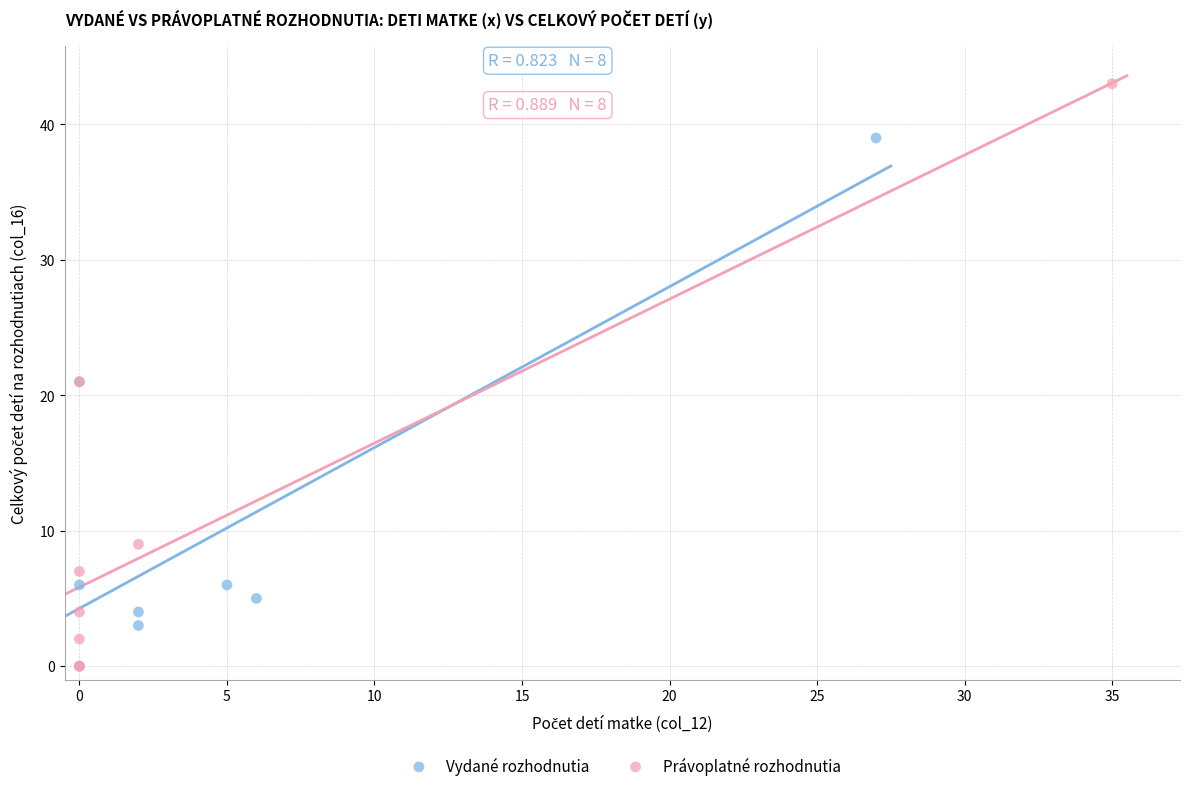

Which series contains the highest Y value?

Právoplatné rozhodnutia